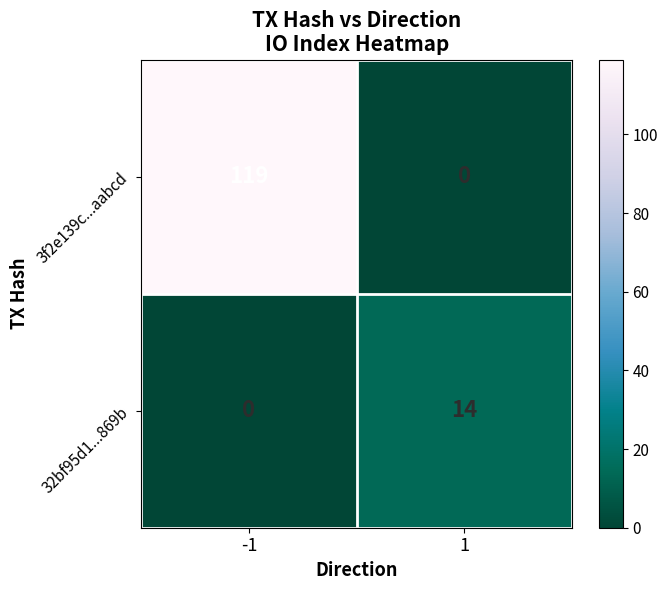

How many categories are shown in the chart?

2